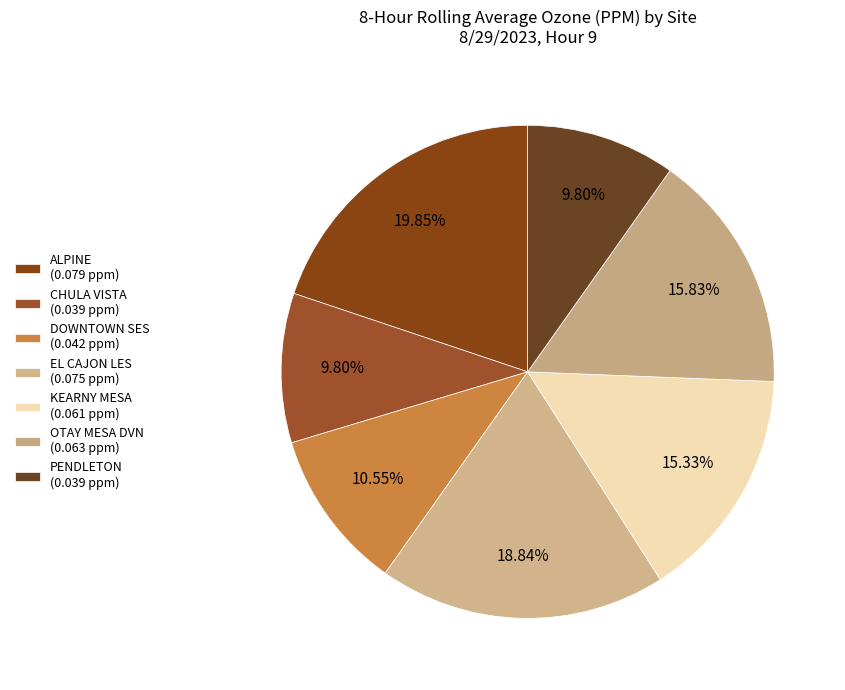

How many segments does this pie chart have?

7